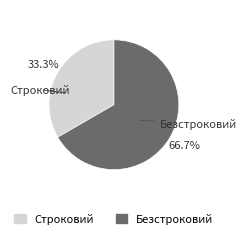

How many slices are in this pie chart?

2